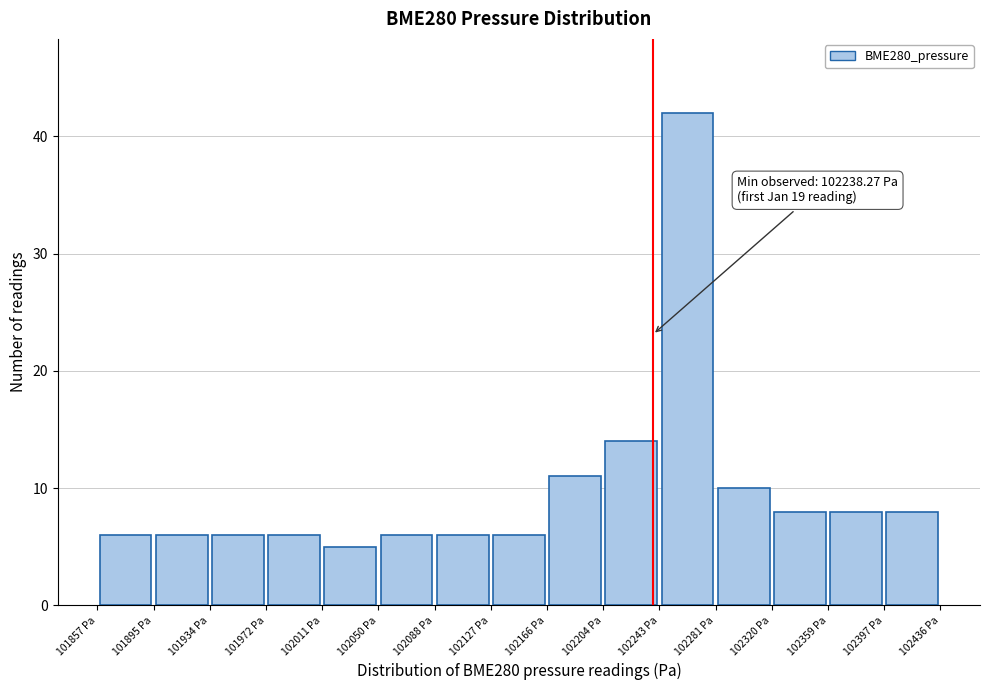

Over which range of the x-axis is the bar tallest?

102245 to 102280